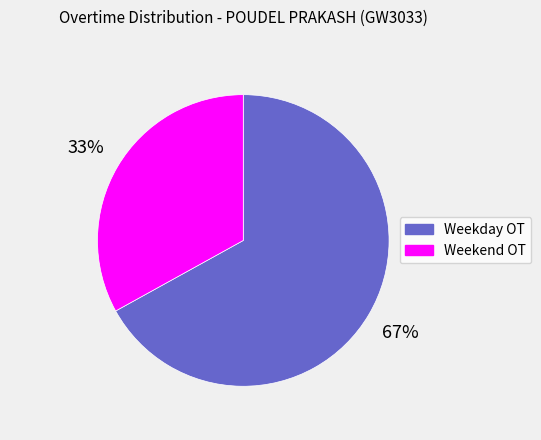

Do Weekend OT and Weekday OT together represent more than half of the pie?

Yes